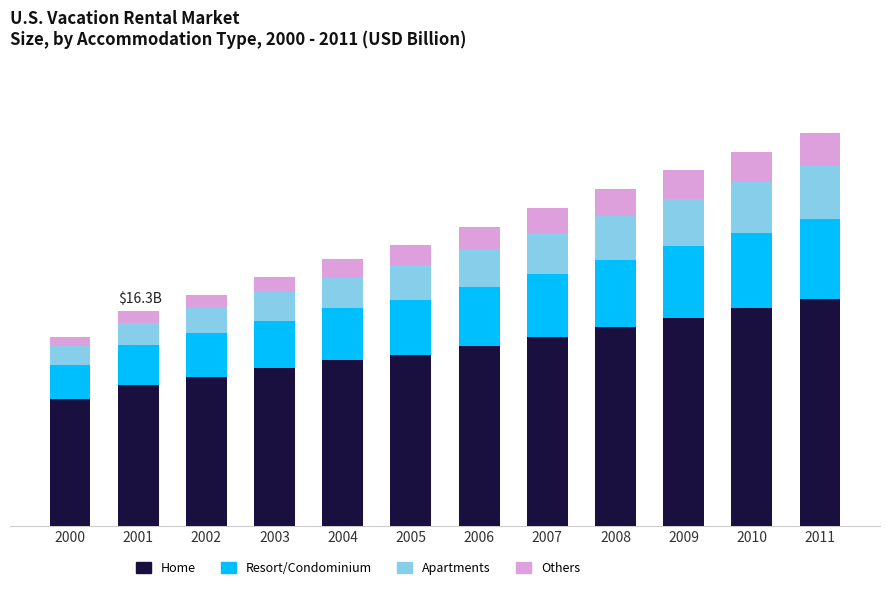

Does the chart contain stacked bars?

Yes